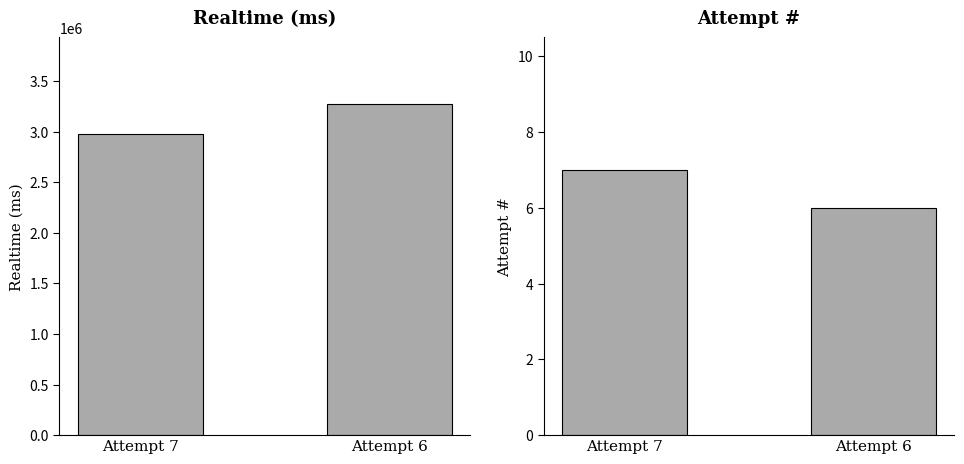

Reading right to left, what are all the values shown in this chart?

Realtime (ms): Attempt 6=3276581	Attempt 7=2982146
Attempt #: Attempt 6=6	Attempt 7=7